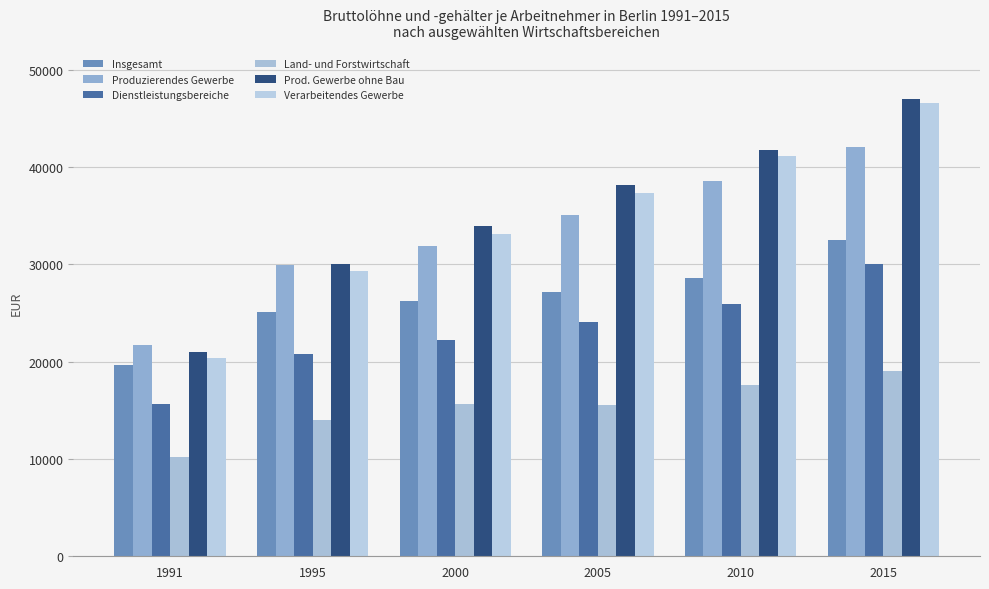

Are the bars grouped side by side (vs. stacked)?

Yes